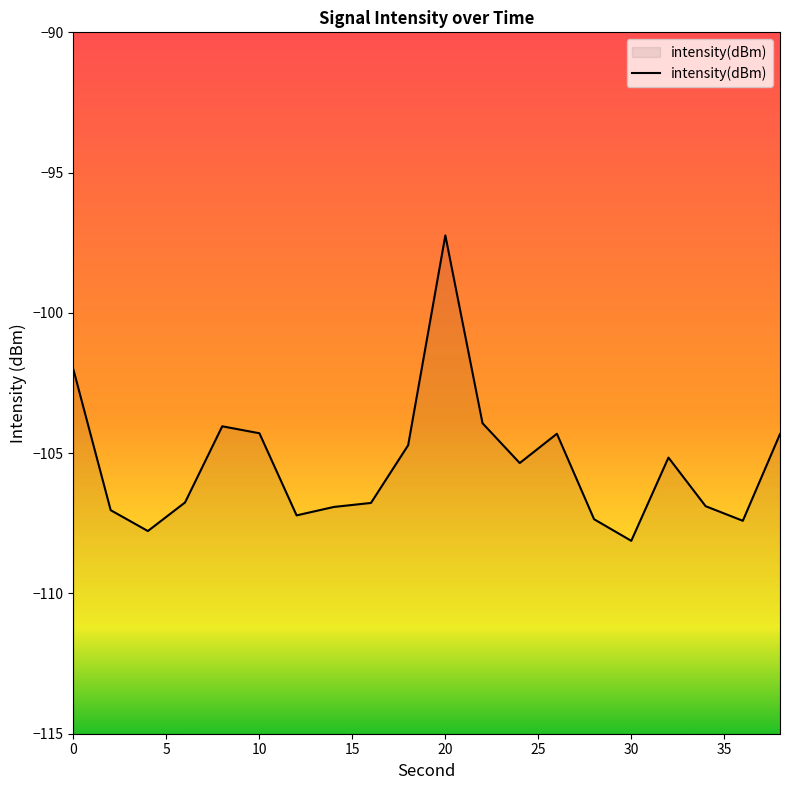

How many interior local peaks (higher than both neighbors) does the data have?

4